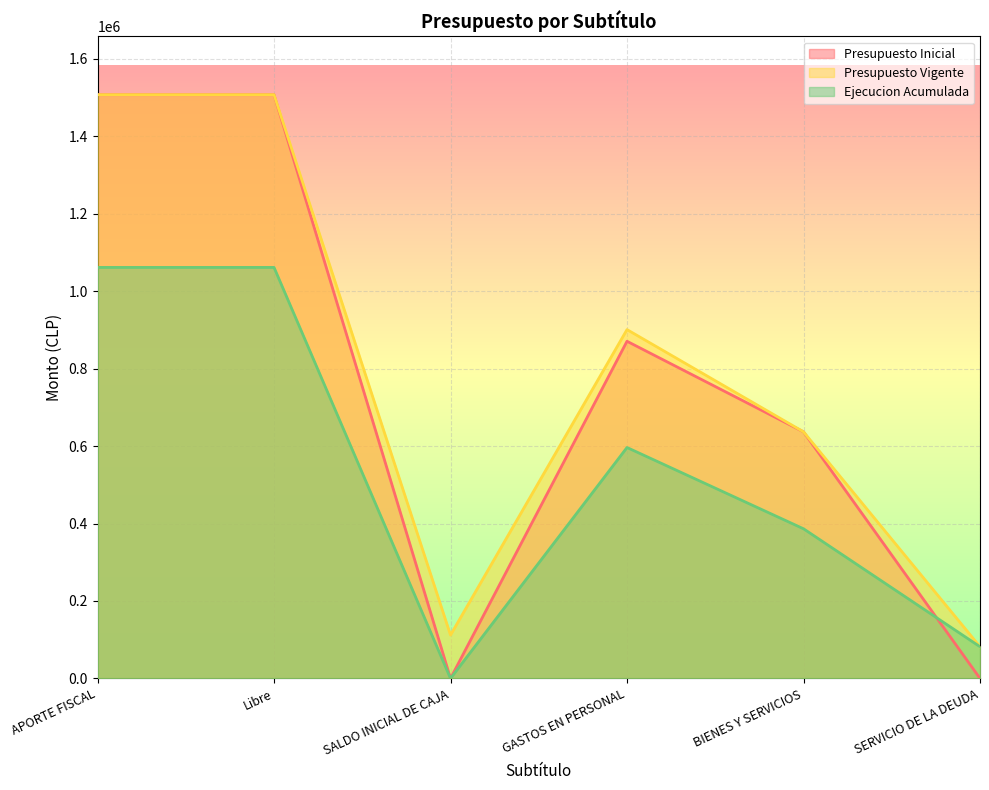

In Presupuesto Vigente, how many points are lower than both neighbors (excluding endpoints)?

1